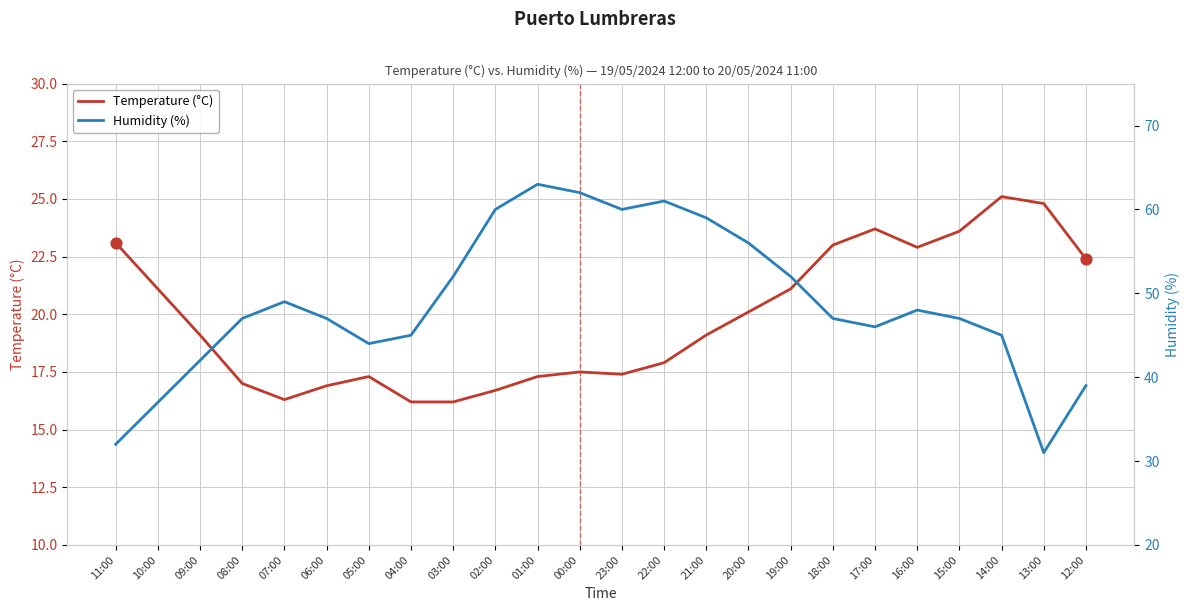

Is the value of Temperature (°C) at 18:00 greater than the value of Humidity (%) at 02:00?

No